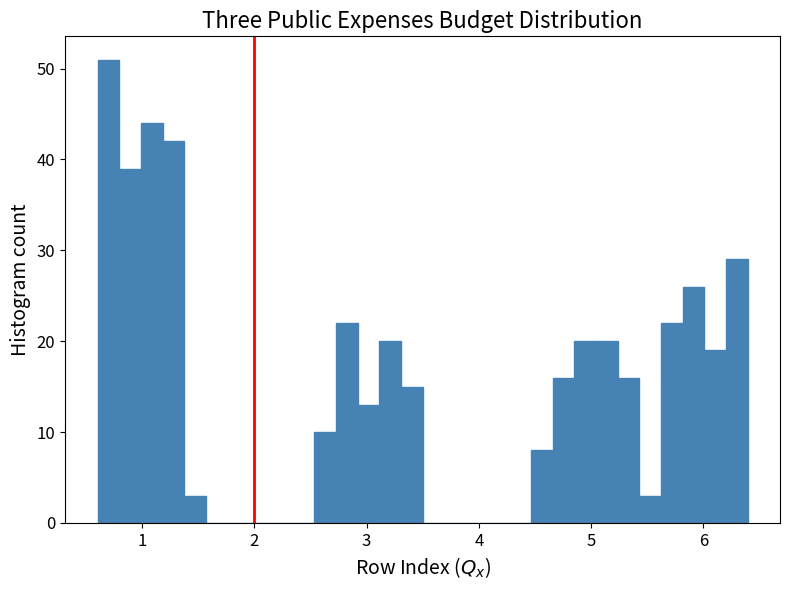

Around what value on the x-axis is the tallest bar? Give the approximate position of its centre, as read against the axis.

0.7